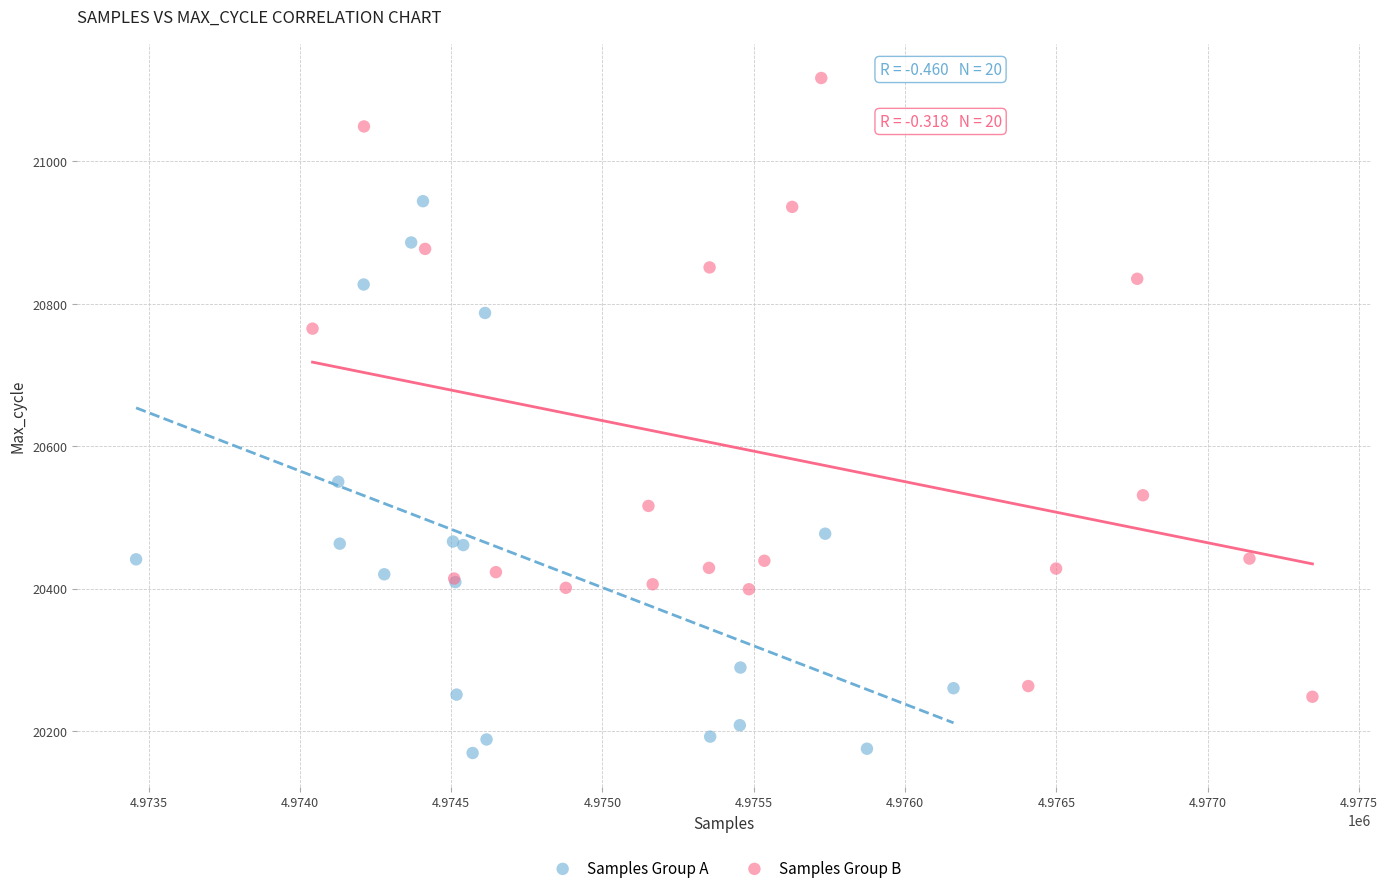

Which series contains the highest Y value?

Samples Group B